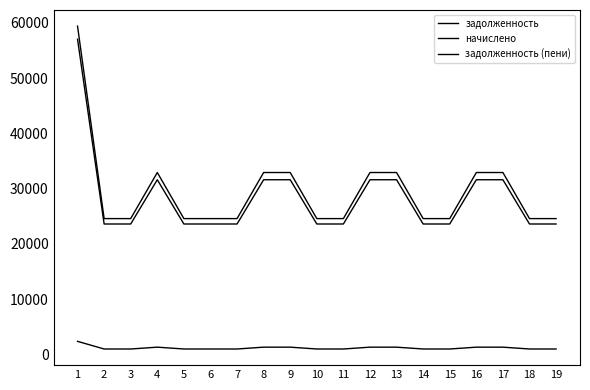

Rank the series by their maximum value, from lowest to highest.

начислено, задолженность, задолженность (пени)